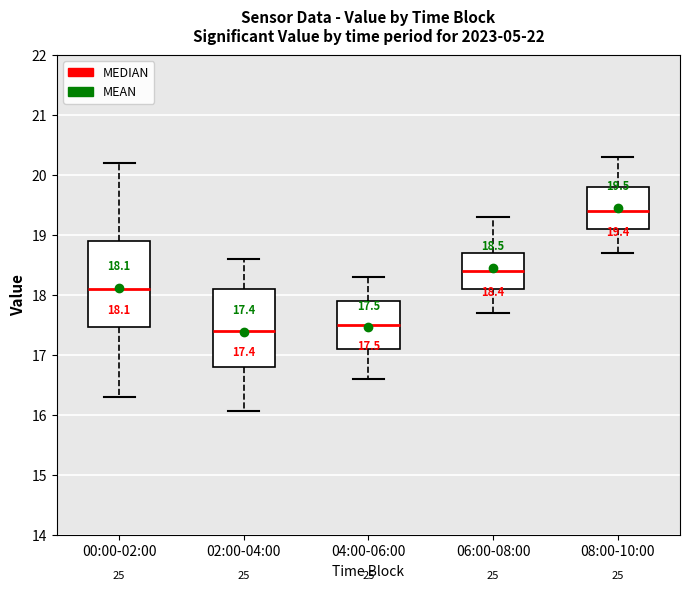

Comparing the boxes themselves (not the whiskers), which one is the tallest?

00:00-02:00